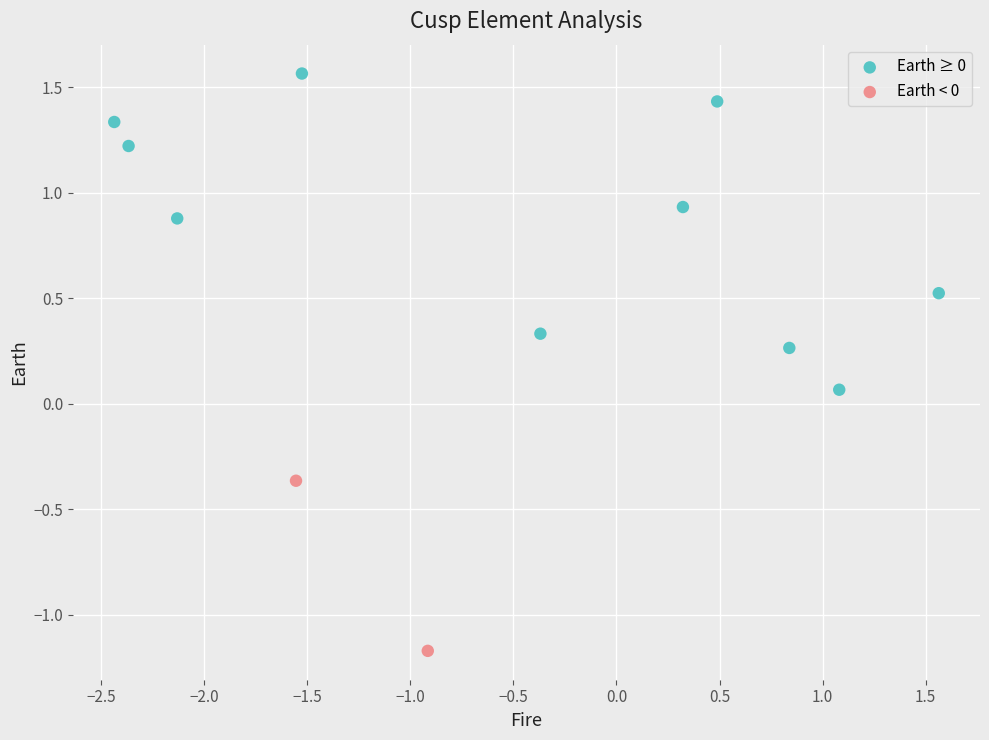

What are all the series names shown in the legend?

Earth ≥ 0, Earth < 0